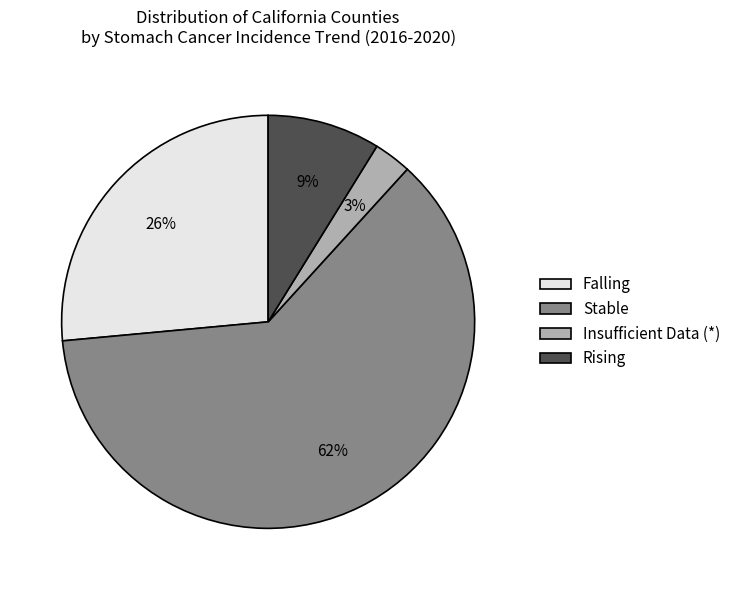

Is it true that Falling is 26% of the pie?

True